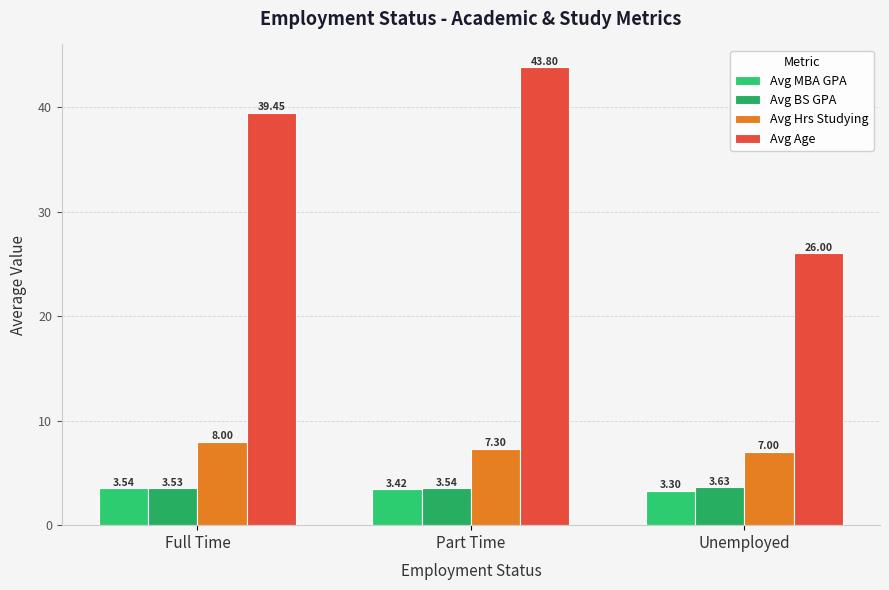

What is the average value of the Avg BS GPA series?

3.6